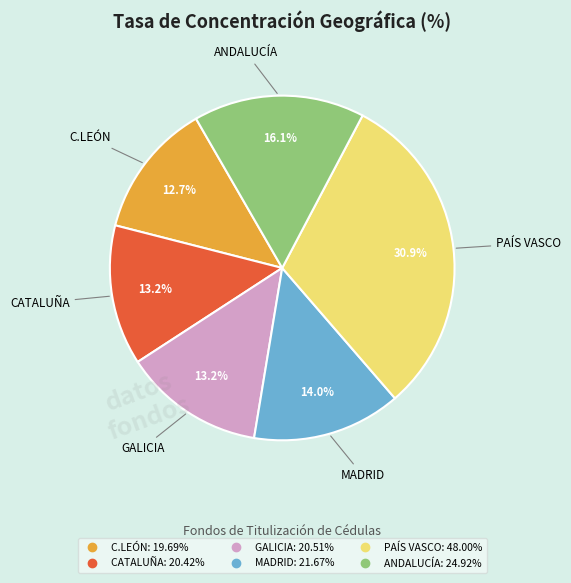

Which category has the biggest portion of the pie?

PAÍS VASCO